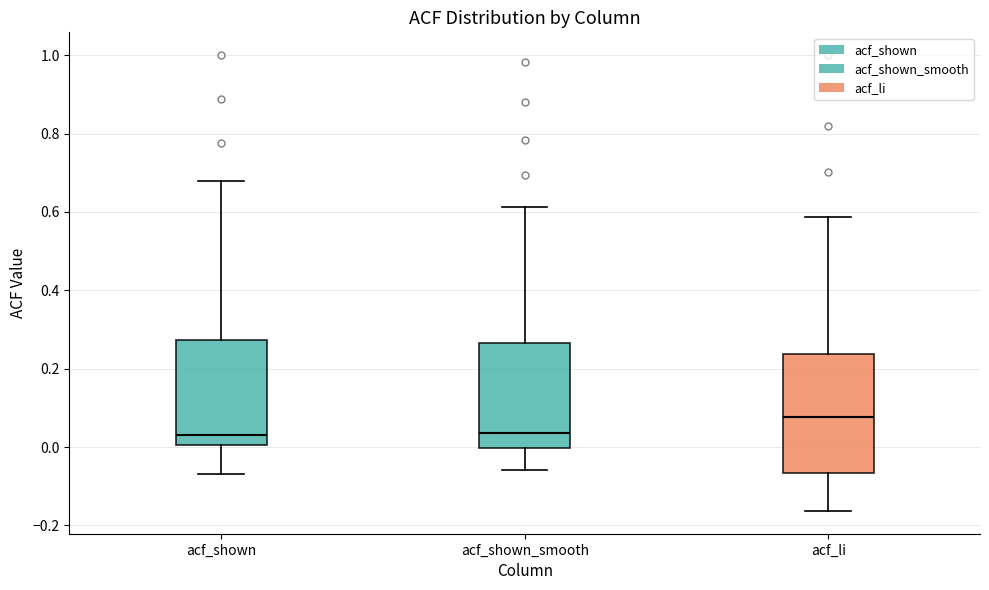

Where does the median line of the box for acf_shown_smooth sit on the y-axis? The values are not printed on the chart, so give them approximately, as read against the axis.

0.04